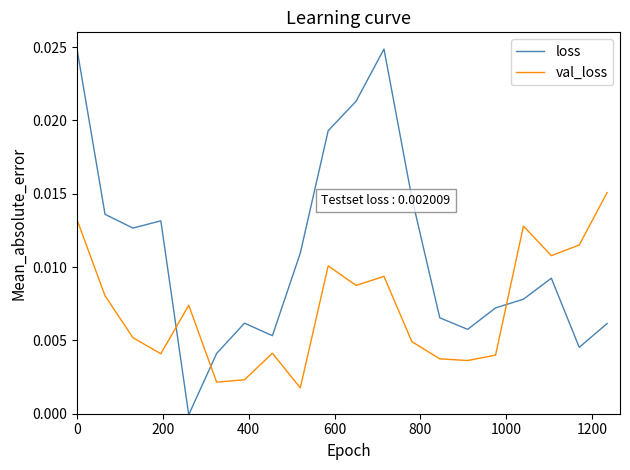

Which series has the largest total across all categories?

loss